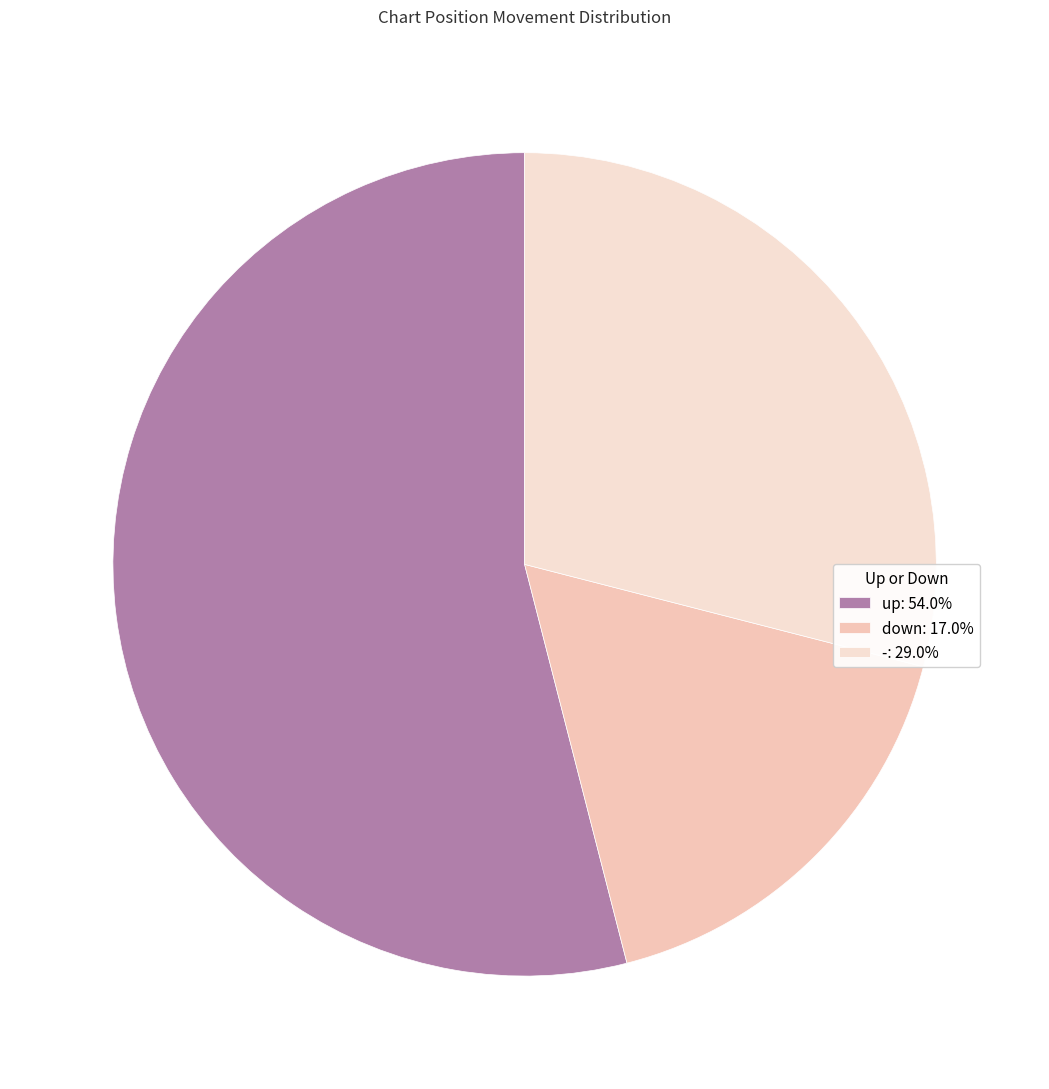

Count the number of slices in the pie.

3